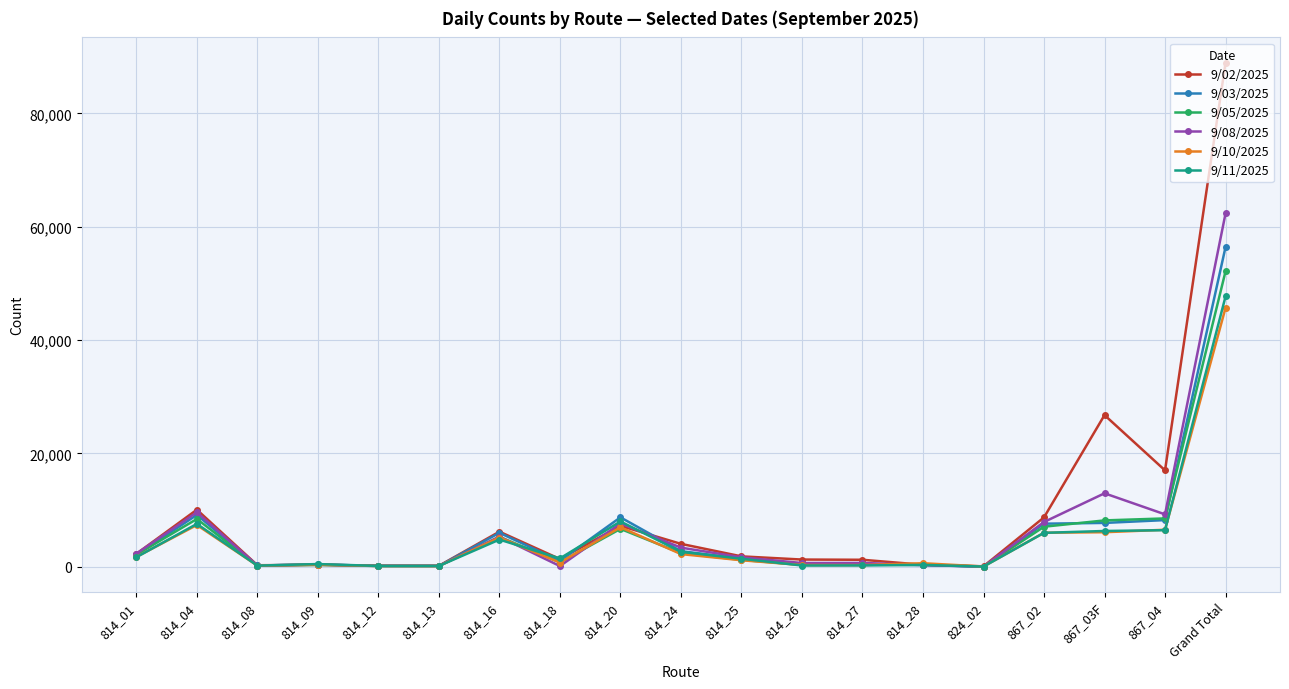

What position from the right is 814_04?

18